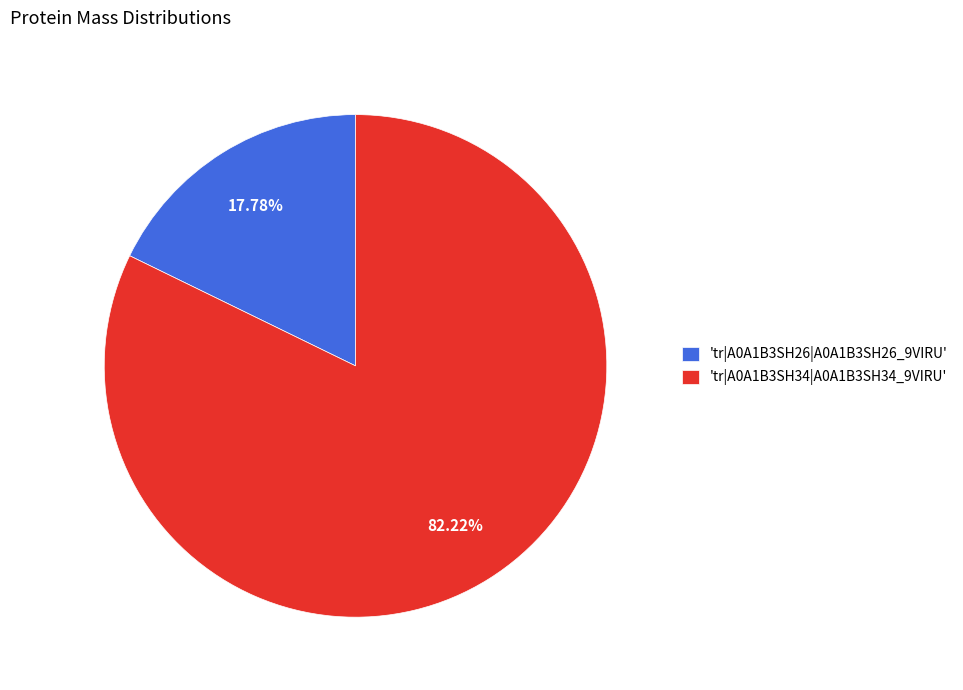

Which slice represents more than half of the pie?

'tr|A0A1B3SH34|A0A1B3SH34_9VIRU'